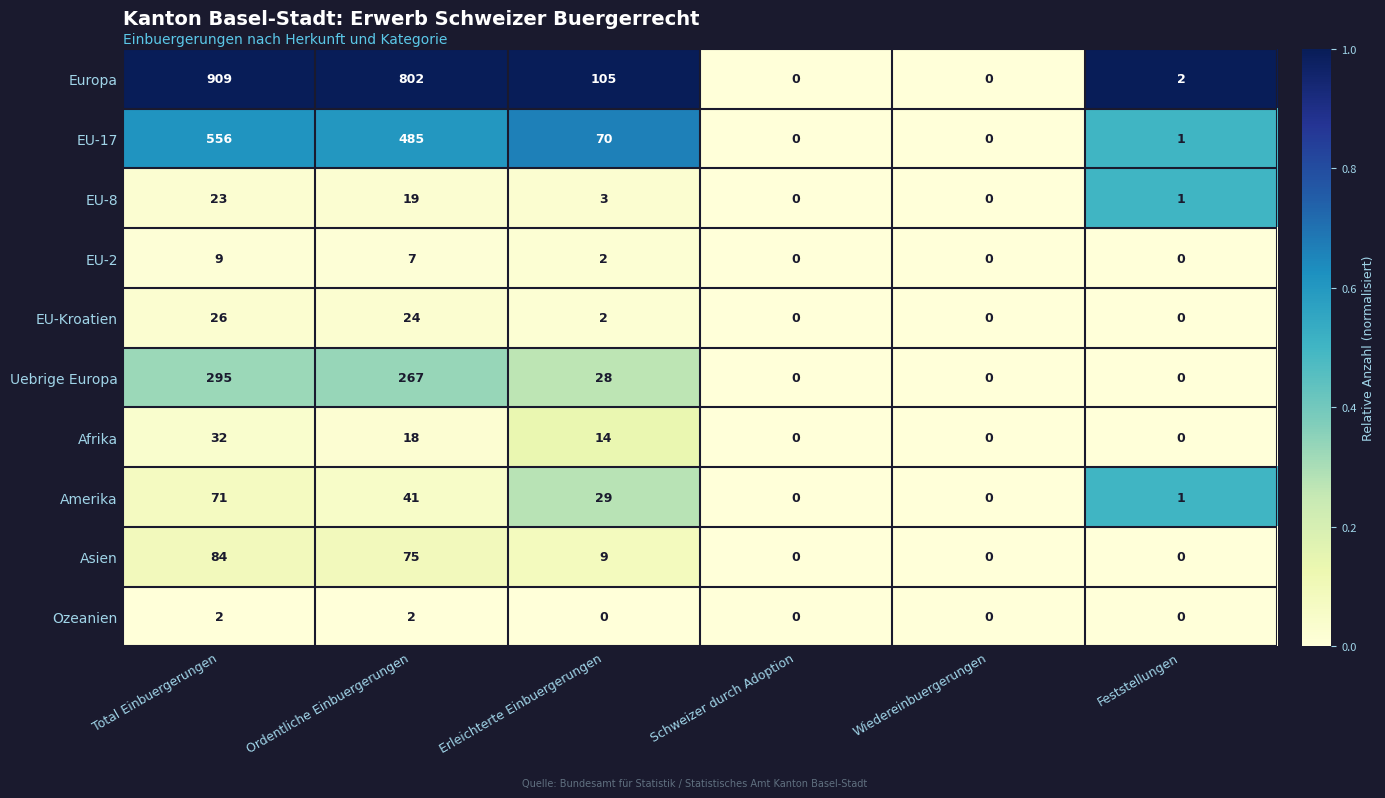

List the series in order of their peak value, highest first.

Europa, EU-17, Uebrige Europa, Asien, Amerika, Afrika, EU-Kroatien, EU-8, EU-2, Ozeanien